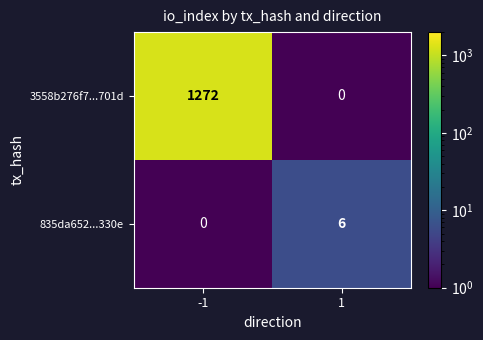

What is the difference between the 3558b276f7...701d values at 1 and -1?

1272